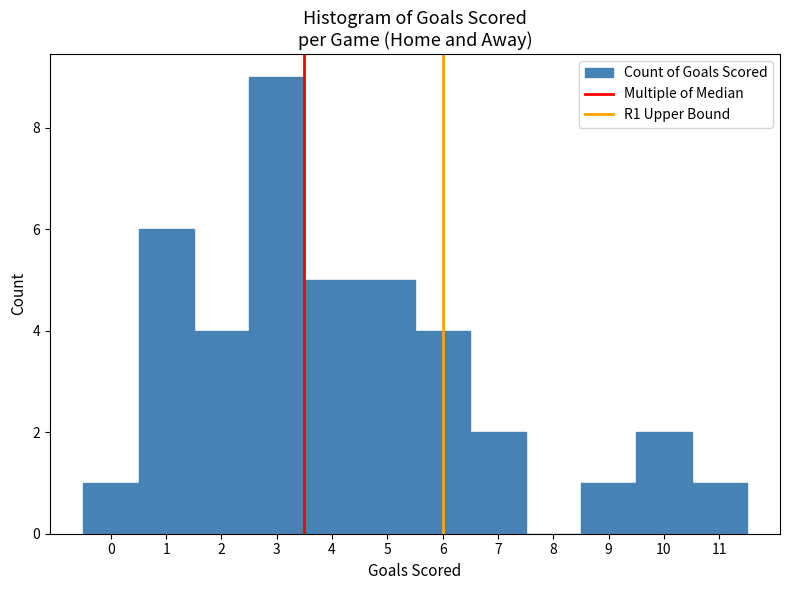

Which range on the x-axis has the tallest bar?

2.5 to 3.5